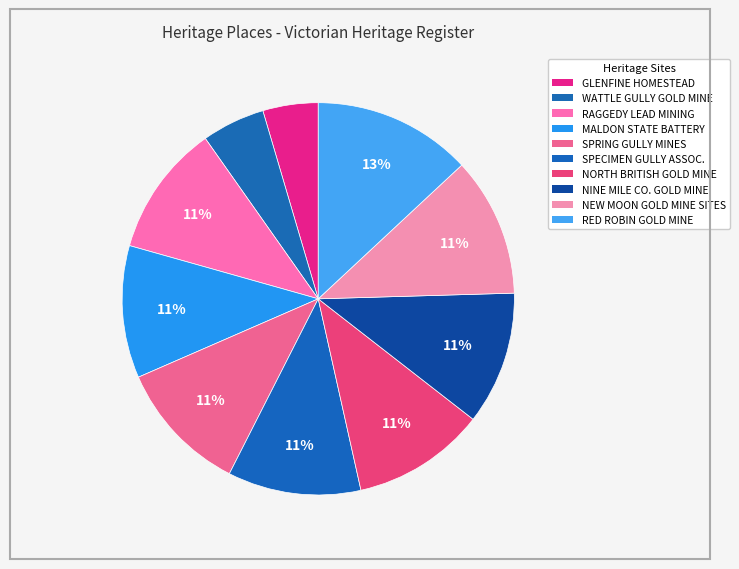

Count the number of slices in the pie.

10